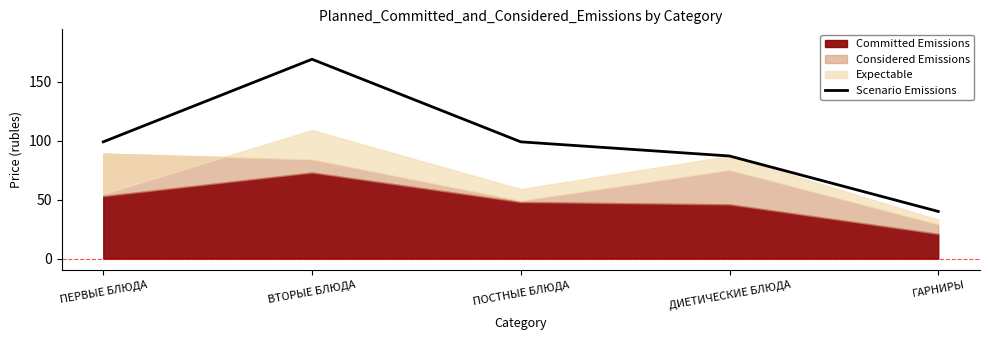

True or false: there are more than 2 points higher than both neighbors.

False